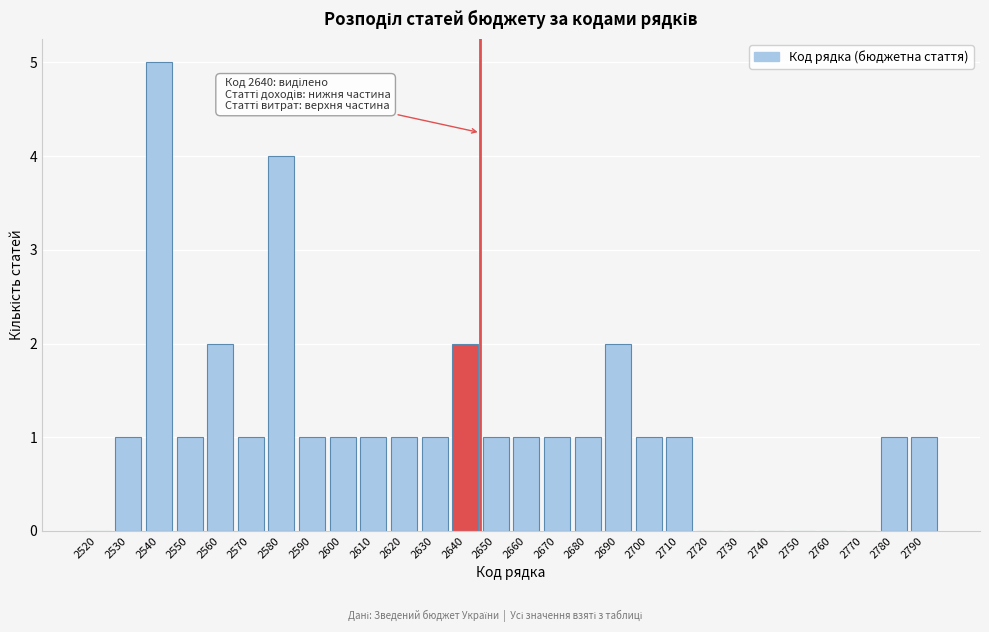

Reading left to right, what are all the values shown in this chart?

2520=0	2530=1	2540=5	2550=1	2560=2	2570=1	2580=4	2590=1	2600=1	2610=1	2620=1	2630=1	2640=2	2650=1	2660=1	2670=1	2680=1	2690=2	2700=1	2710=1	2720=0	2730=0	2740=0	2750=0	2760=0	2770=0	2780=1	2790=1